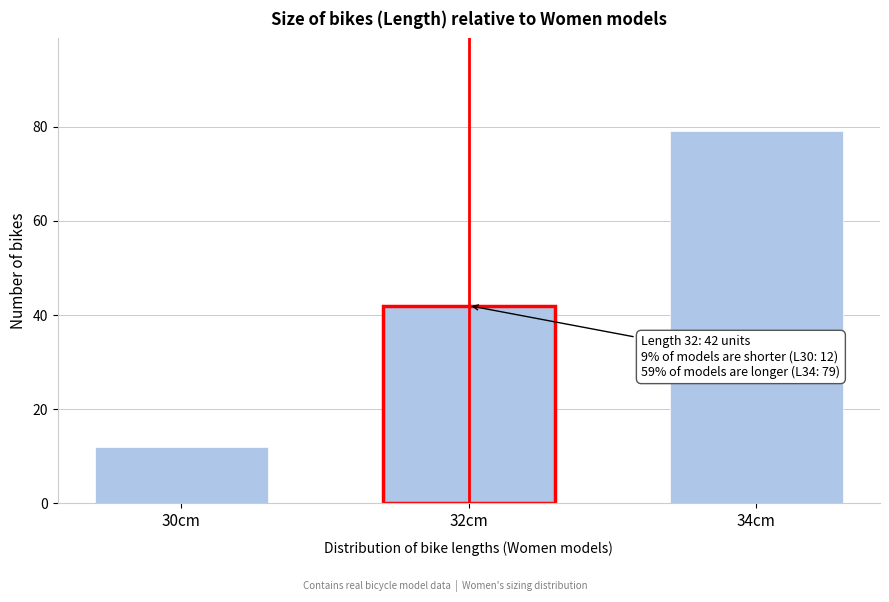

Reading left to right, extract all data points from this chart.

12	42	79